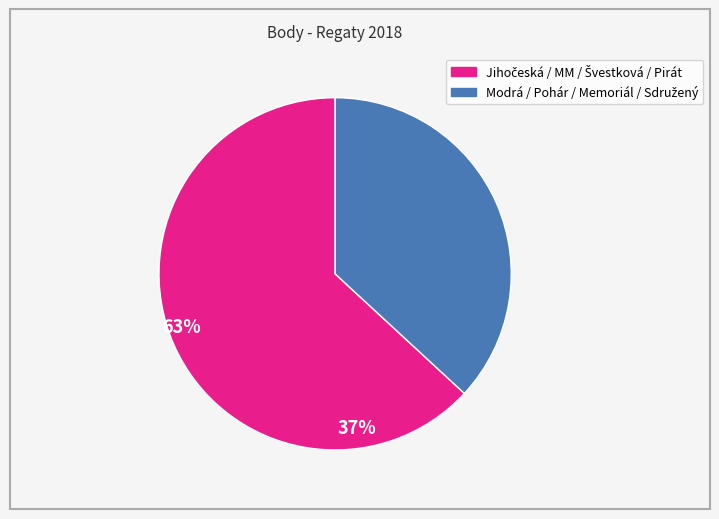

Does any single category account for the majority?

Yes